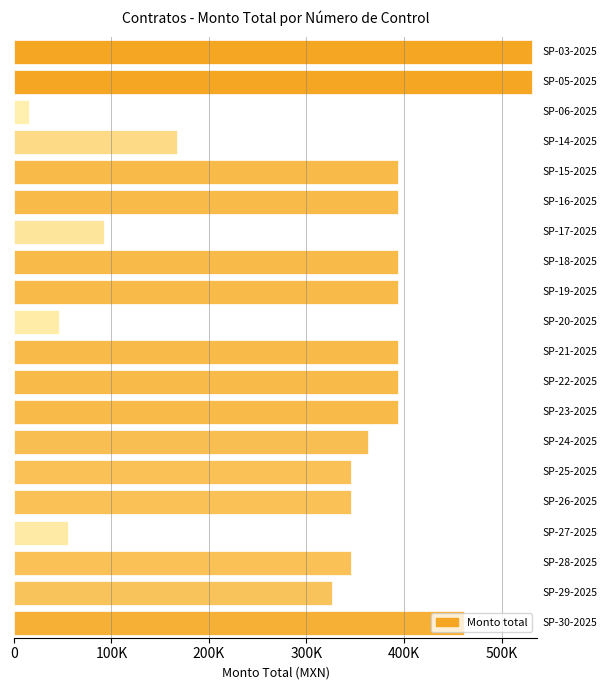

Are the bars horizontal?

Yes